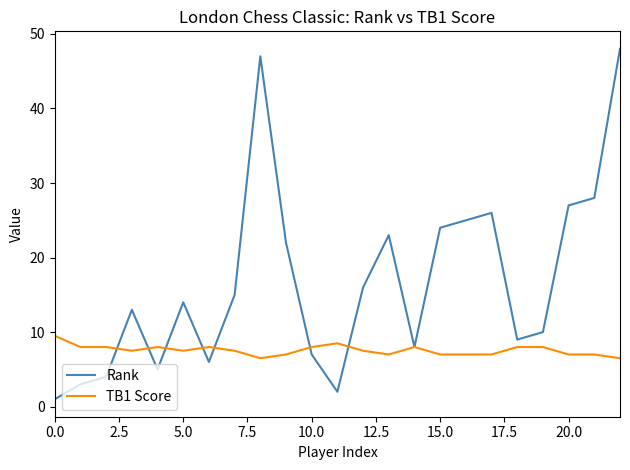

True or false: Rank and TB1 Score cross at least once.

True